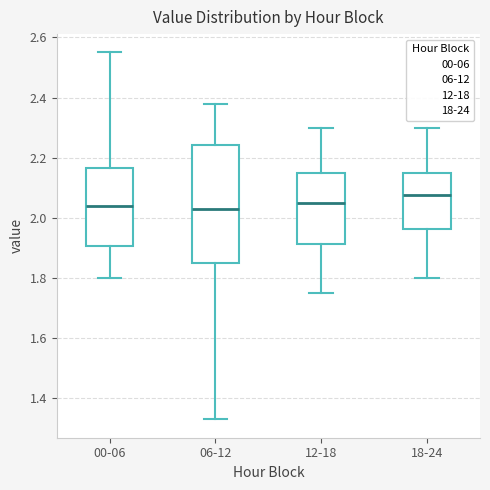

Comparing the boxes themselves (not the whiskers), which one is the tallest?

06-12